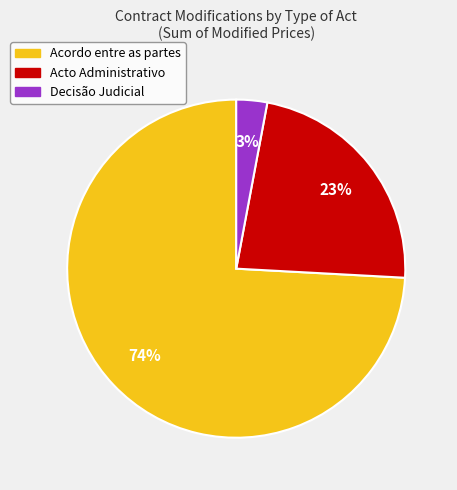

Rank the categories by value from lowest to highest.

Decisão Judicial, Acto Administrativo, Acordo entre as partes